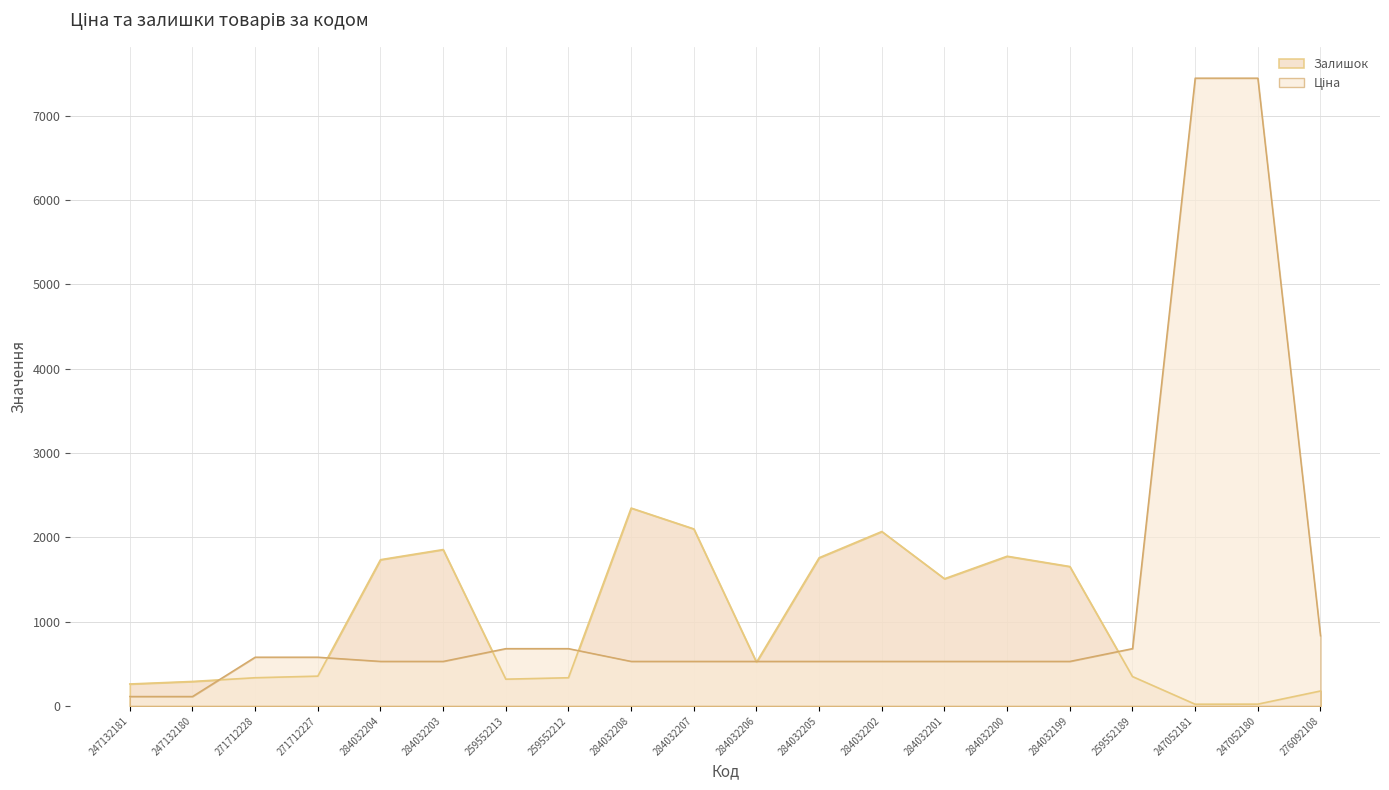

Which series has the widest spread of values?

Ціна